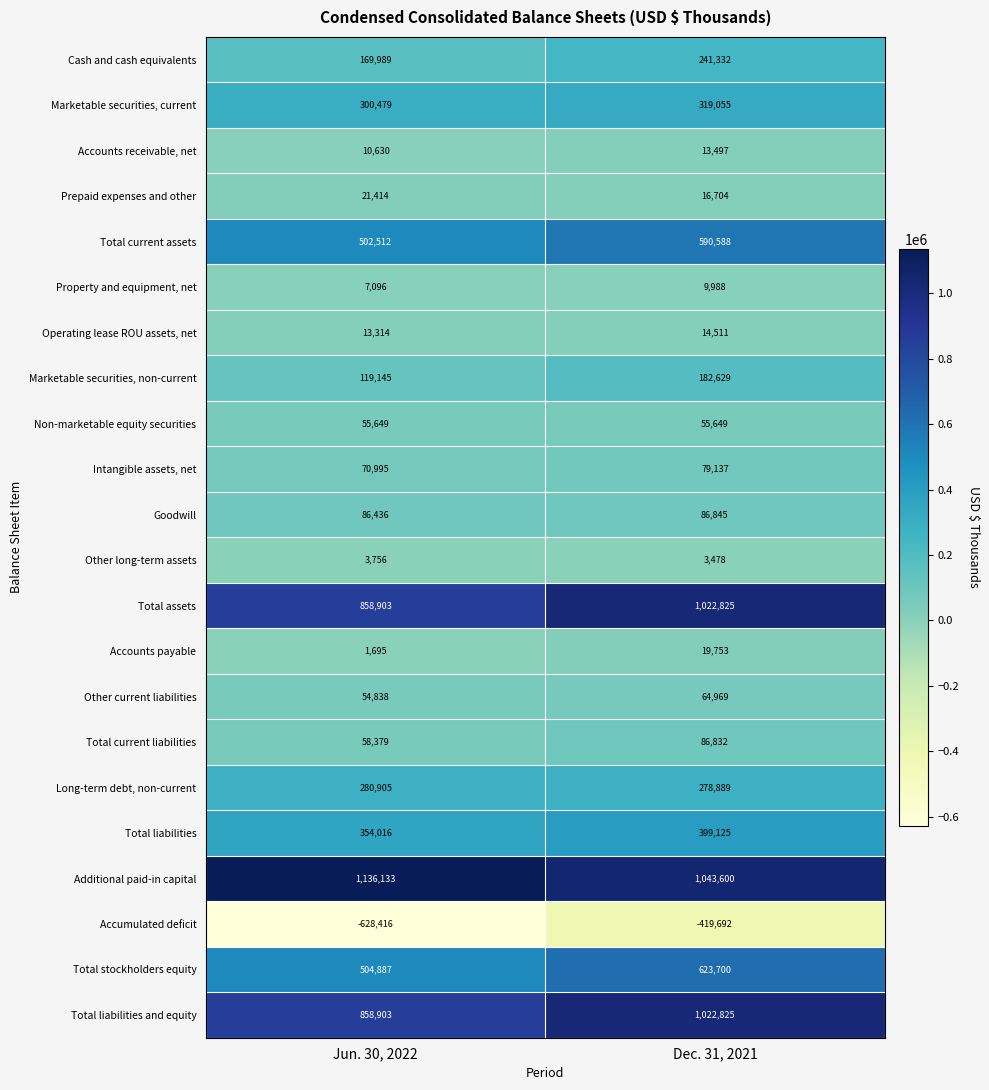

What is the difference between the maximum and minimum values in the Cash and cash equivalents series?

71343